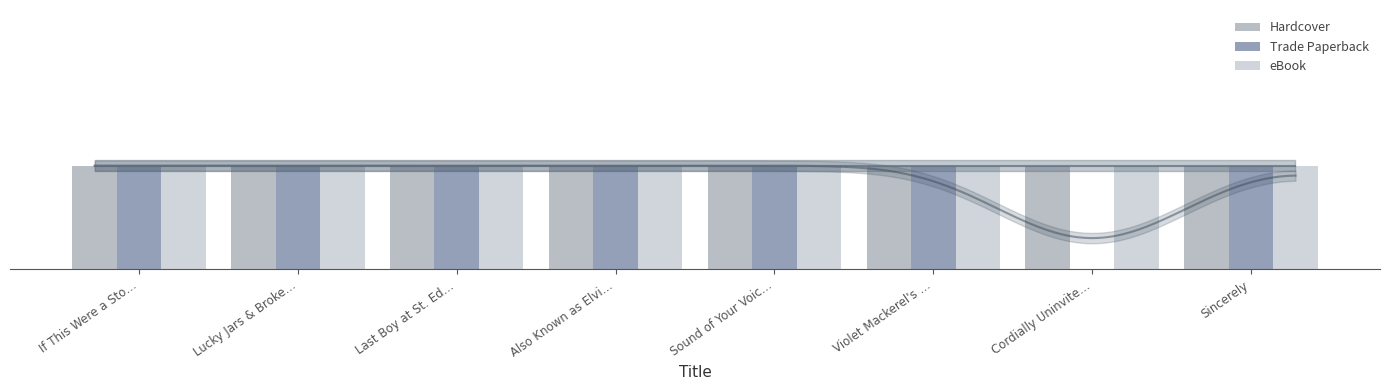

Reading left to right, what are all the values shown in this chart?

Hardcover: If This Were a Sto…=1	Lucky Jars & Broke…=1	Last Boy at St. Ed…=1	Also Known as Elvi…=1	Sound of Your Voic…=1	Violet Mackerel's …=1	Cordially Uninvite…=1	Sincerely=1
Trade Paperback: If This Were a Sto…=1	Lucky Jars & Broke…=1	Last Boy at St. Ed…=1	Also Known as Elvi…=1	Sound of Your Voic…=1	Violet Mackerel's …=1	Cordially Uninvite…=0	Sincerely=1
eBook: If This Were a Sto…=1	Lucky Jars & Broke…=1	Last Boy at St. Ed…=1	Also Known as Elvi…=1	Sound of Your Voic…=1	Violet Mackerel's …=1	Cordially Uninvite…=1	Sincerely=1